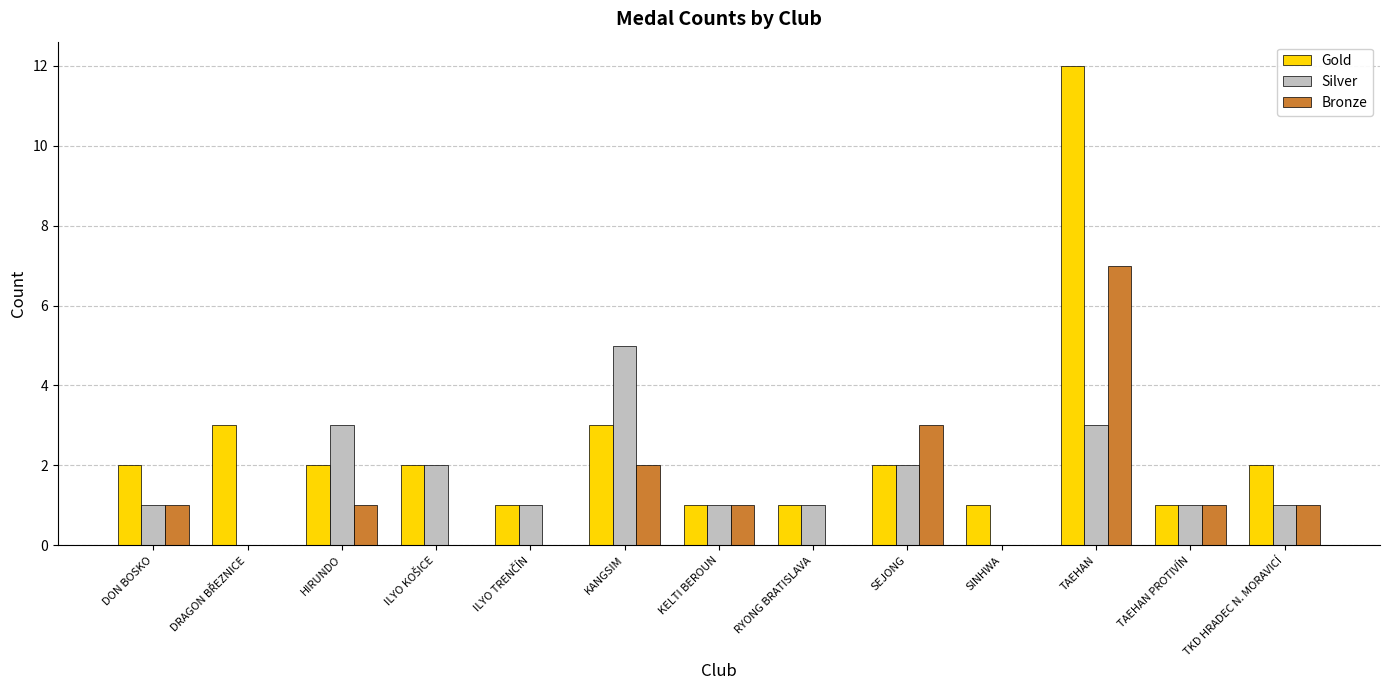

Between HIRUNDO and KANGSIM, which series saw the biggest shift?

Silver